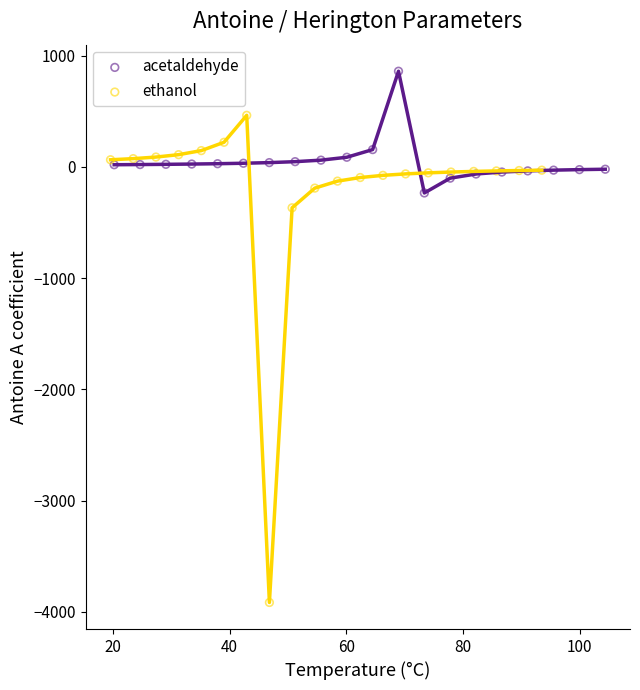

What are all the series names shown in the legend?

acetaldehyde, ethanol